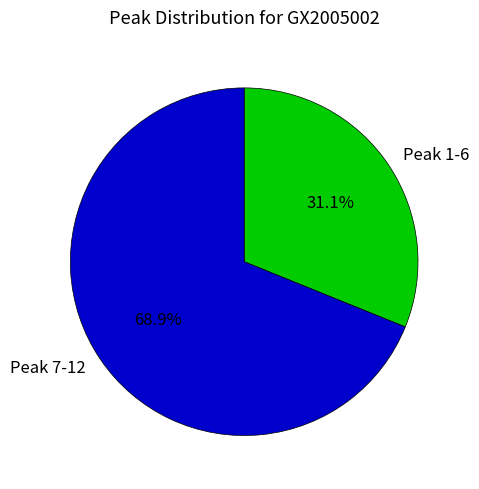

What is the smallest slice in the pie chart?

Peak 1-6